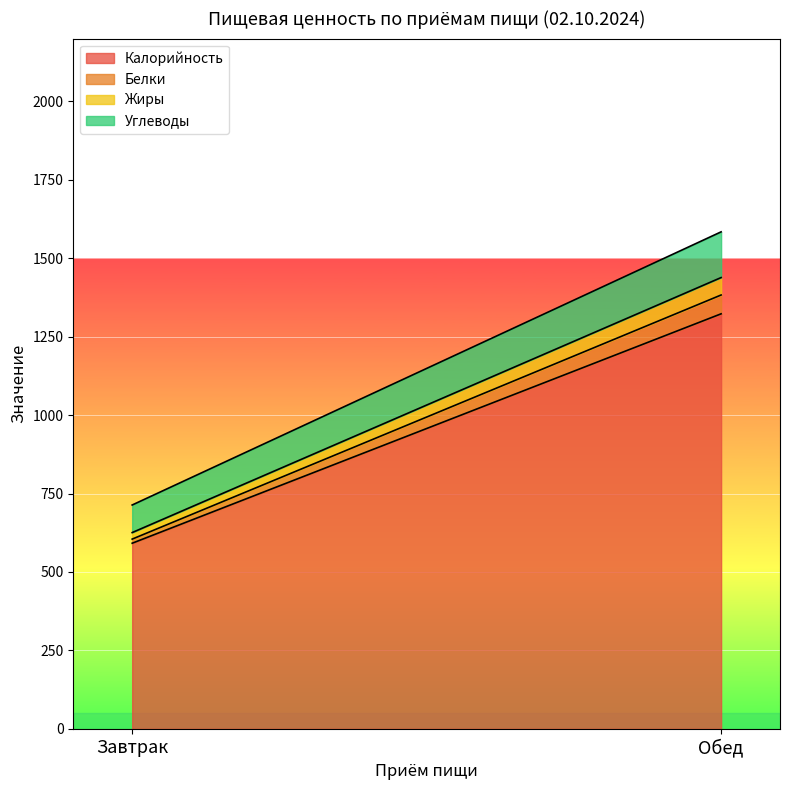

What is the label of the 1st point from the left?

Завтрак